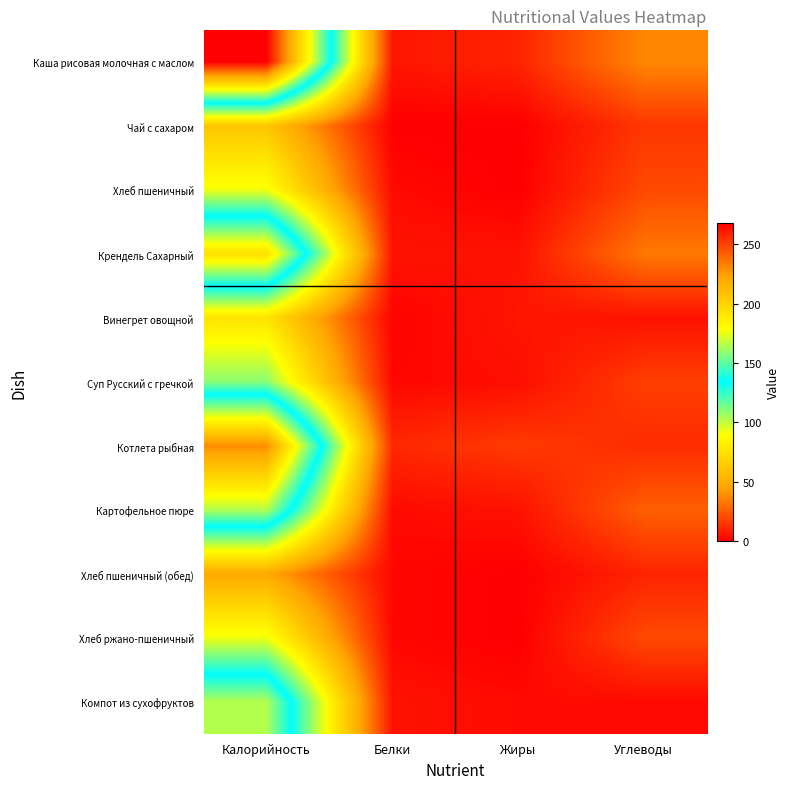

Between Белки and Углеводы, which is larger?

Углеводы